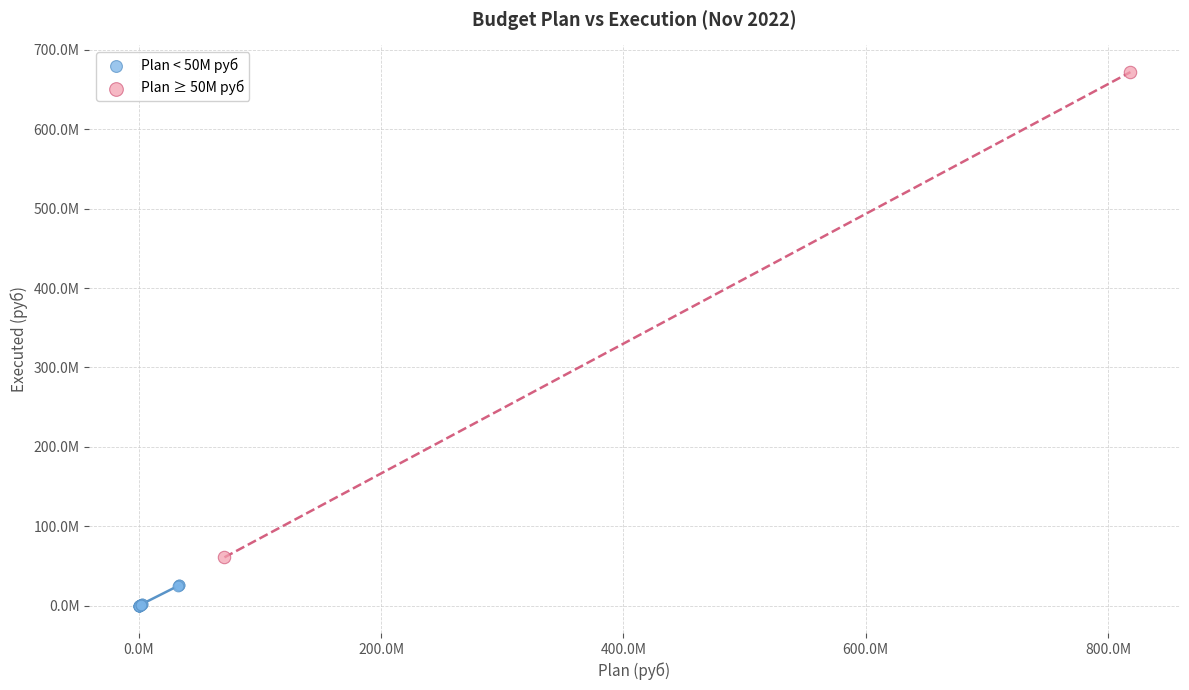

Which series contains the highest Y value?

Plan ≥ 50M руб